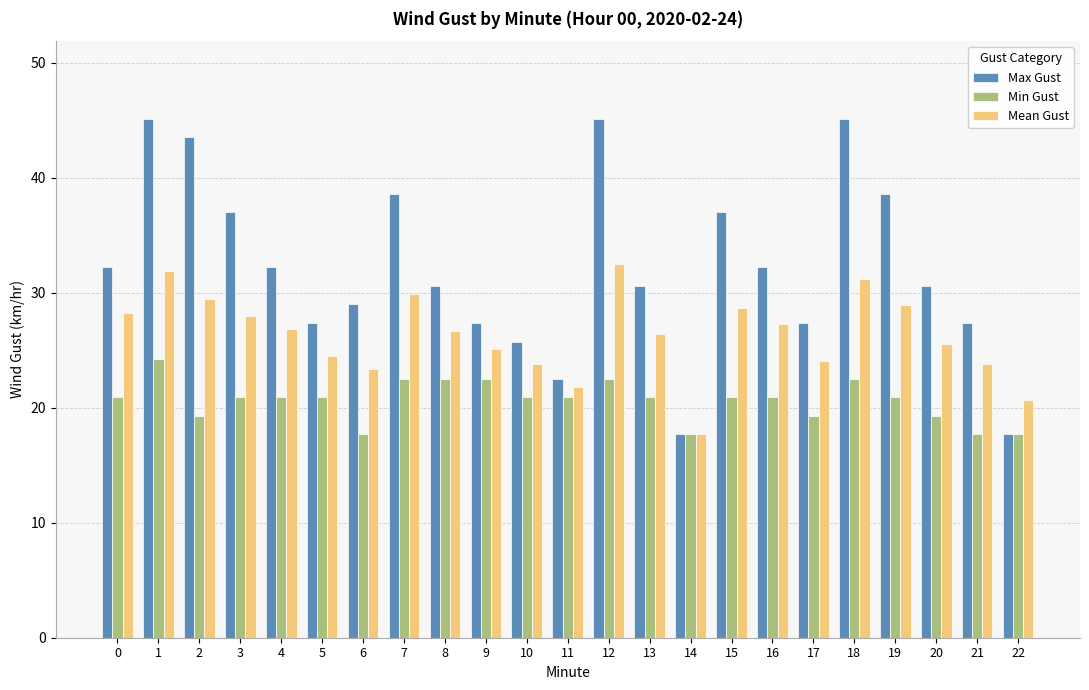

What are all the series names shown in the legend?

Max Gust, Min Gust, Mean Gust